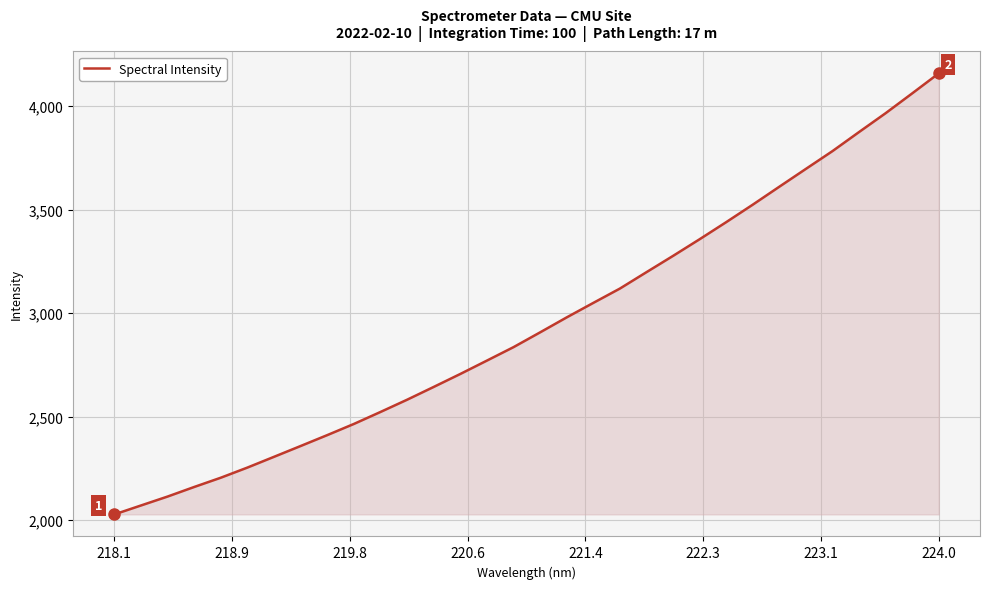

What is the difference between the maximum and minimum values?

2130.0